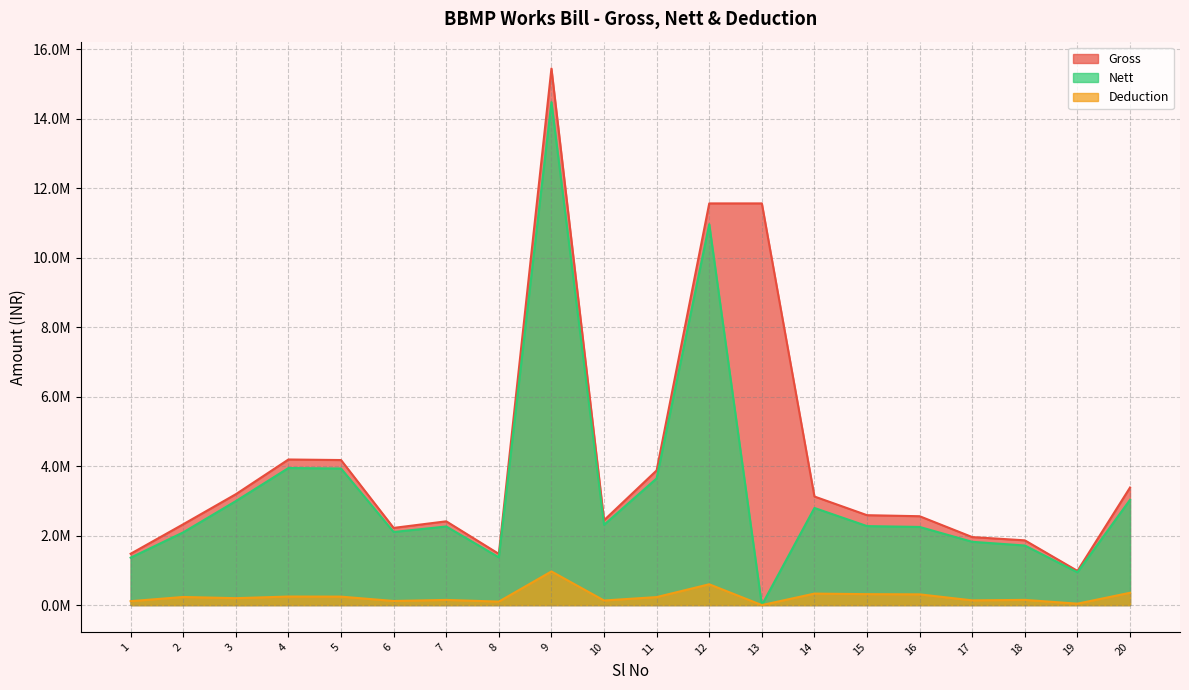

What are all the series names shown in the legend?

Gross, Nett, Deduction